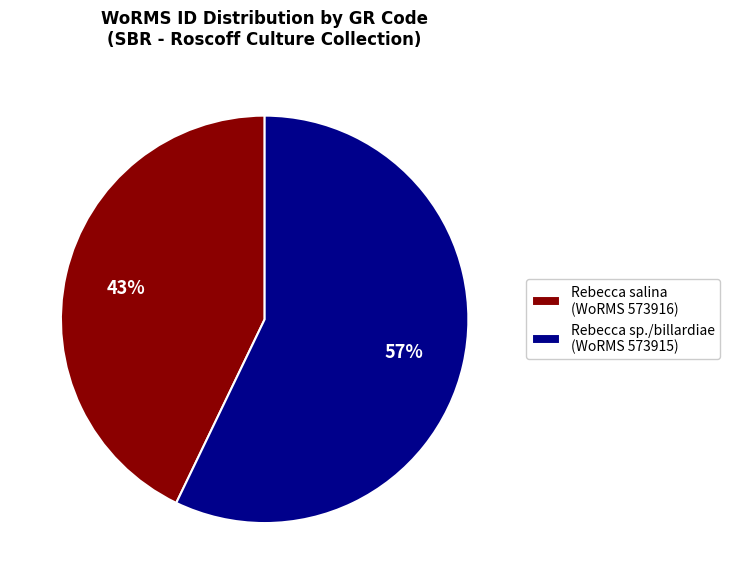

To the nearest percent, what is the average slice percentage?

50%